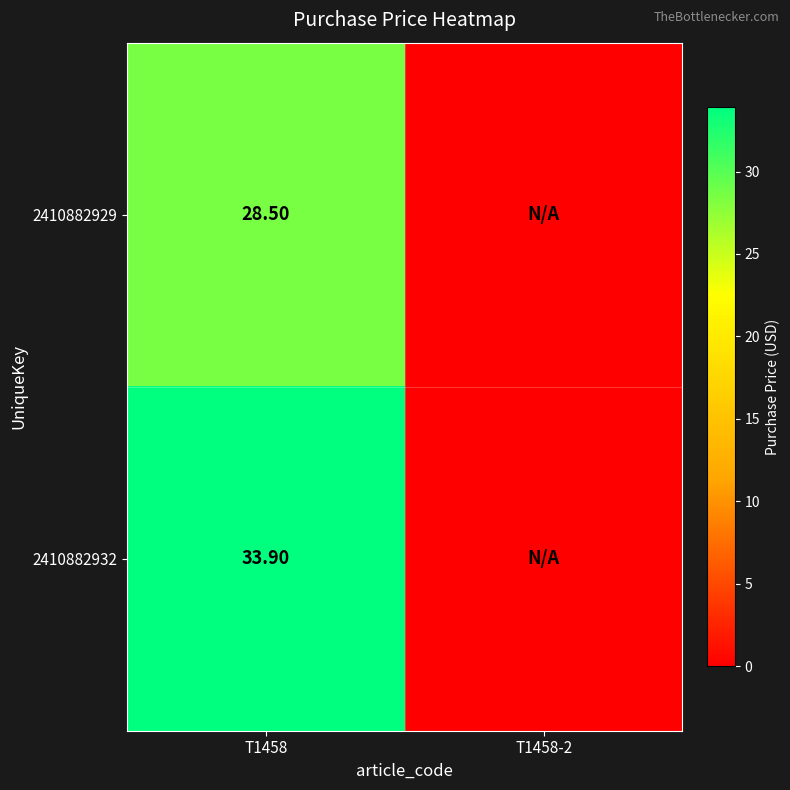

What is the total value across all series at T1458?

62.4